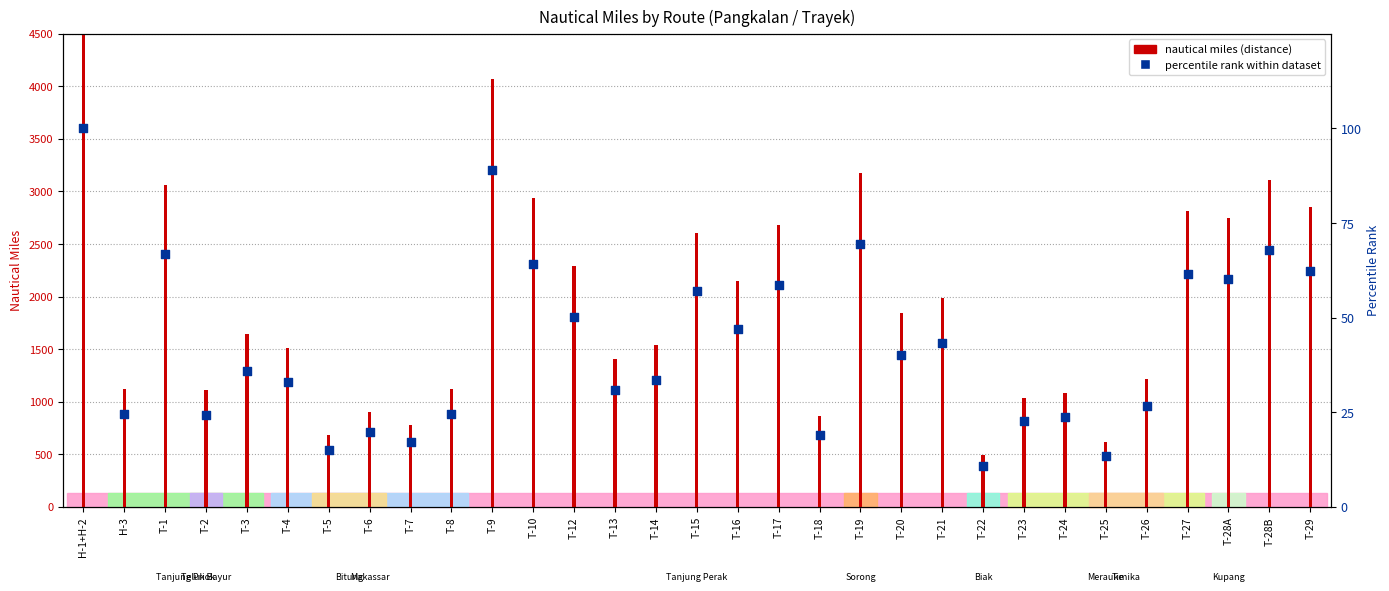

What are all the series names shown in the legend?

nautical miles (distance), percentile rank within dataset